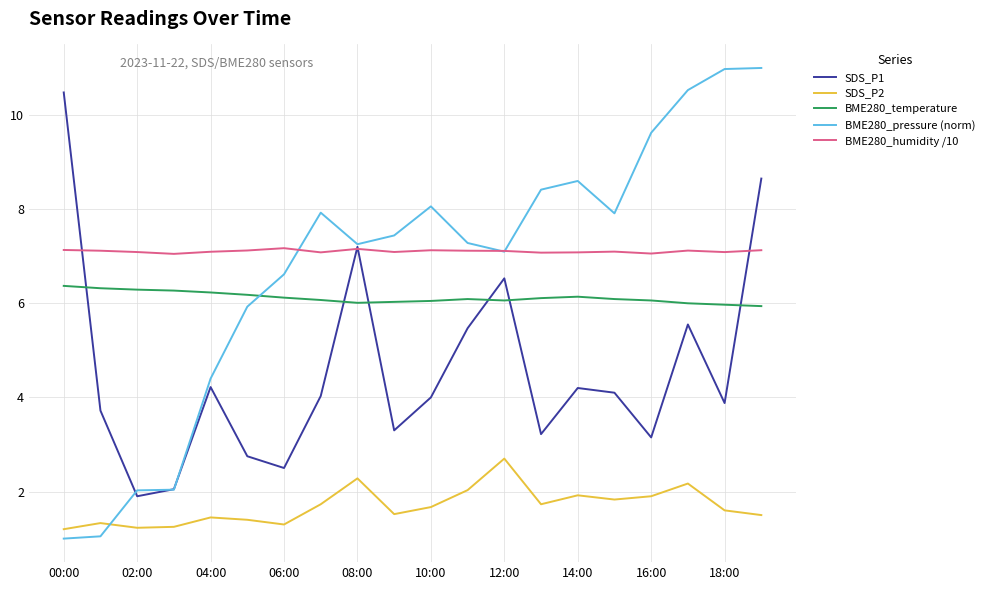

Which series has the largest range (max minus min)?

BME280_pressure (norm)